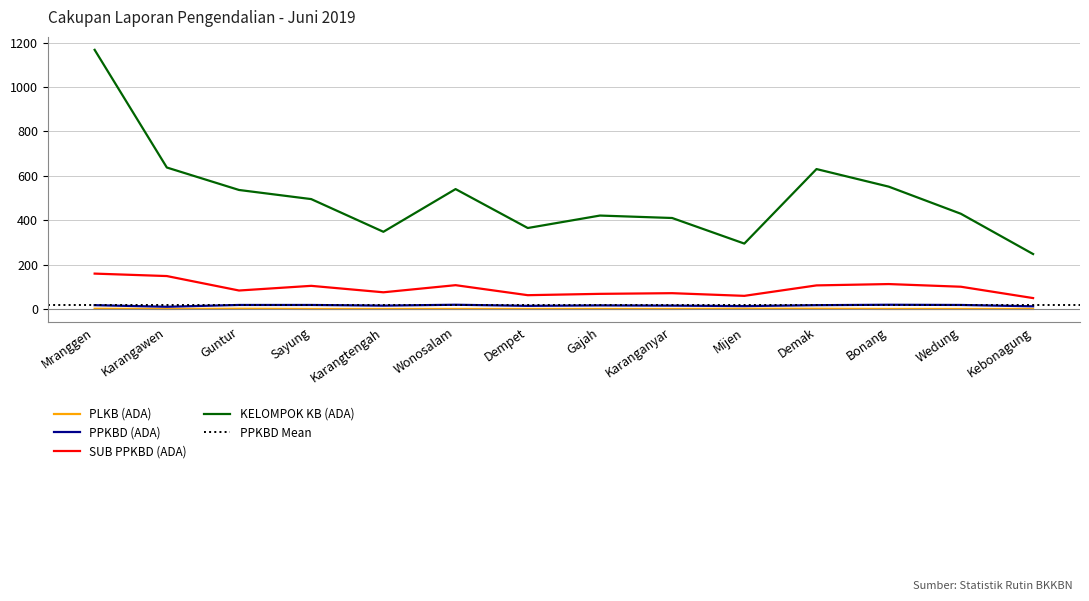

Reading left to right, list all the values displayed in this chart.

PLKB (ADA): Mranggen=3	Karangawen=2	Guntur=3	Sayung=2	Karangtengah=2	Wonosalam=2	Dempet=2	Gajah=2	Karanganyar=2	Mijen=3	Demak=3	Bonang=2	Wedung=2	Kebonagung=2
PPKBD (ADA): Mranggen=19	Karangawen=12	Guntur=20	Sayung=20	Karangtengah=17	Wonosalam=21	Dempet=16	Gajah=18	Karanganyar=17	Mijen=15	Demak=19	Bonang=21	Wedung=20	Kebonagung=14
SUB PPKBD (ADA): Mranggen=161	Karangawen=150	Guntur=85	Sayung=106	Karangtengah=77	Wonosalam=109	Dempet=64	Gajah=70	Karanganyar=73	Mijen=61	Demak=108	Bonang=114	Wedung=102	Kebonagung=51
KELOMPOK KB (ADA): Mranggen=1167	Karangawen=638	Guntur=537	Sayung=496	Karangtengah=349	Wonosalam=541	Dempet=366	Gajah=422	Karanganyar=411	Mijen=296	Demak=631	Bonang=552	Wedung=430	Kebonagung=249